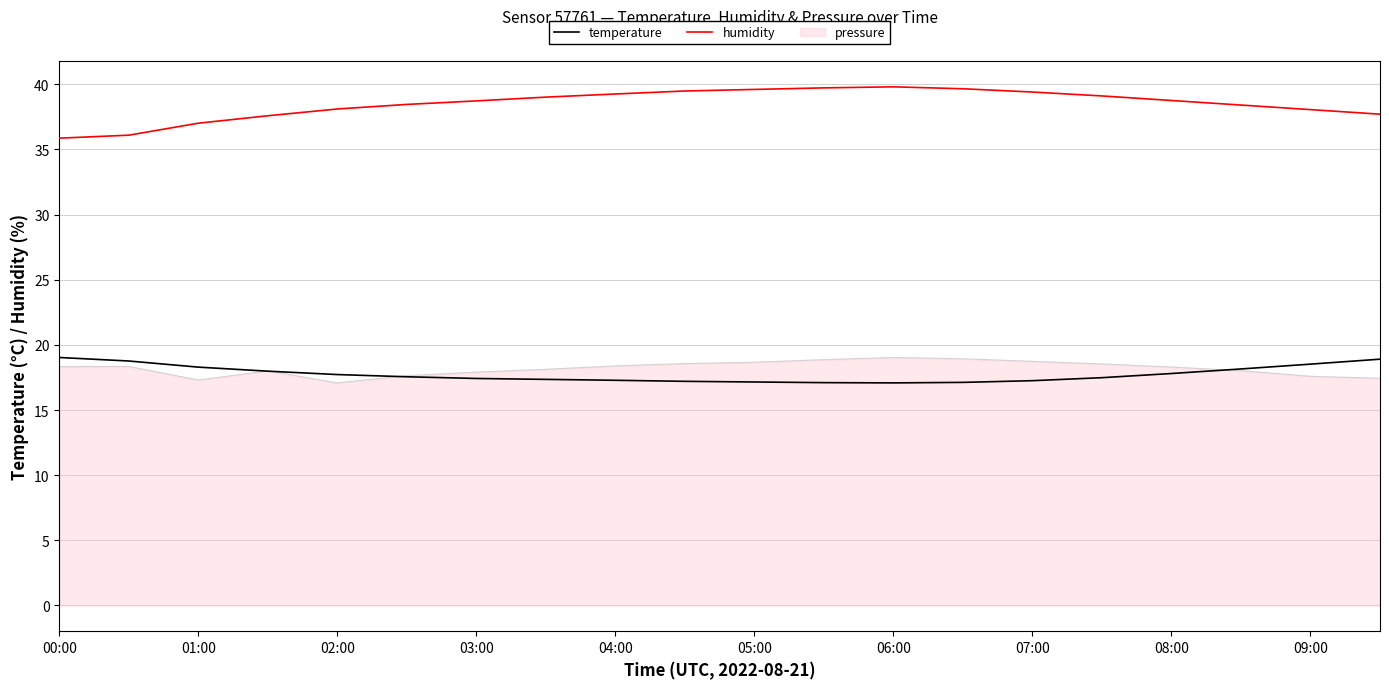

True or false: pressure and humidity cross at least once.

False